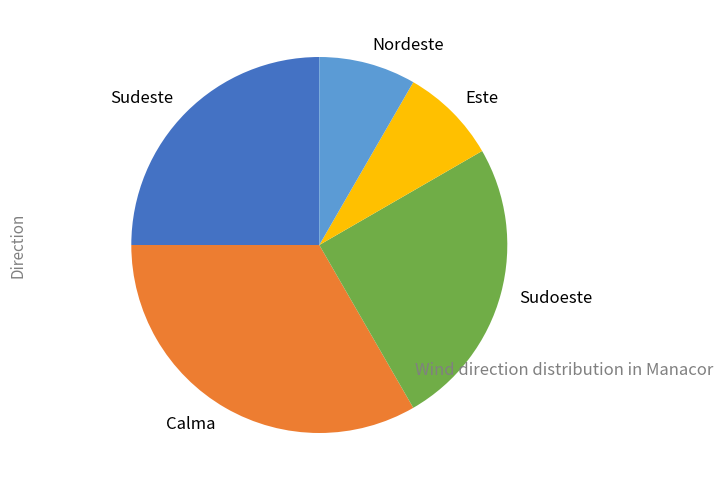

Which slice is the largest?

Calma